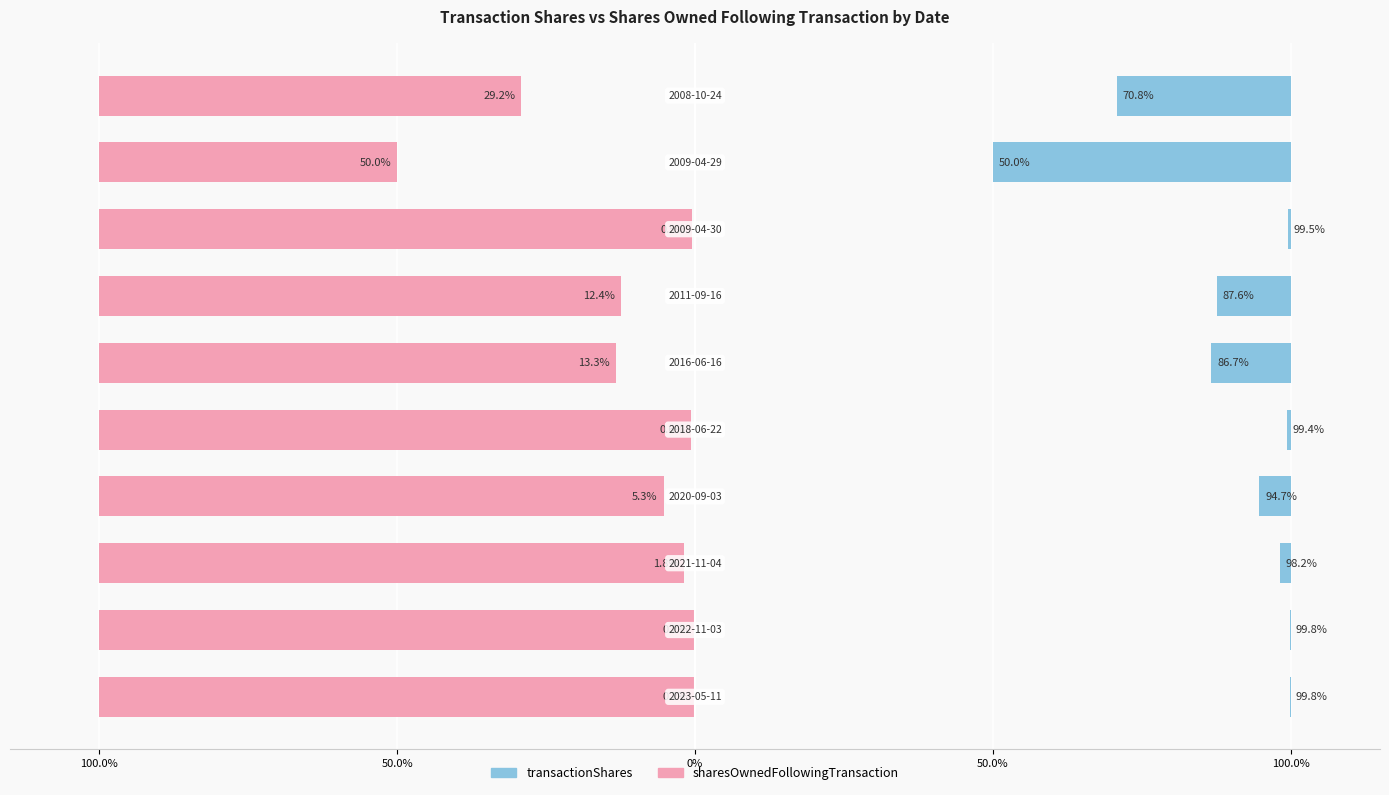

Rank the series at 0% from highest to lowest value.

sharesOwnedFollowingTransaction, transactionShares